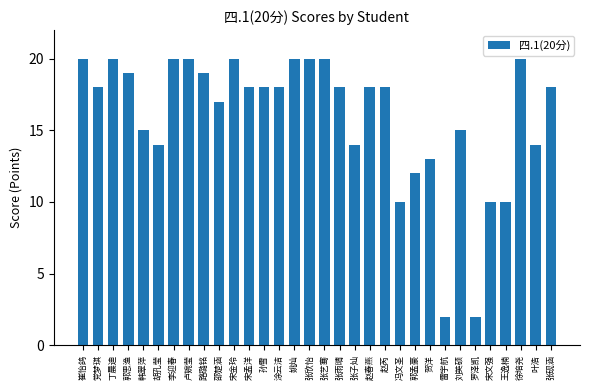

What is the value of the 6th bar from the left?

14